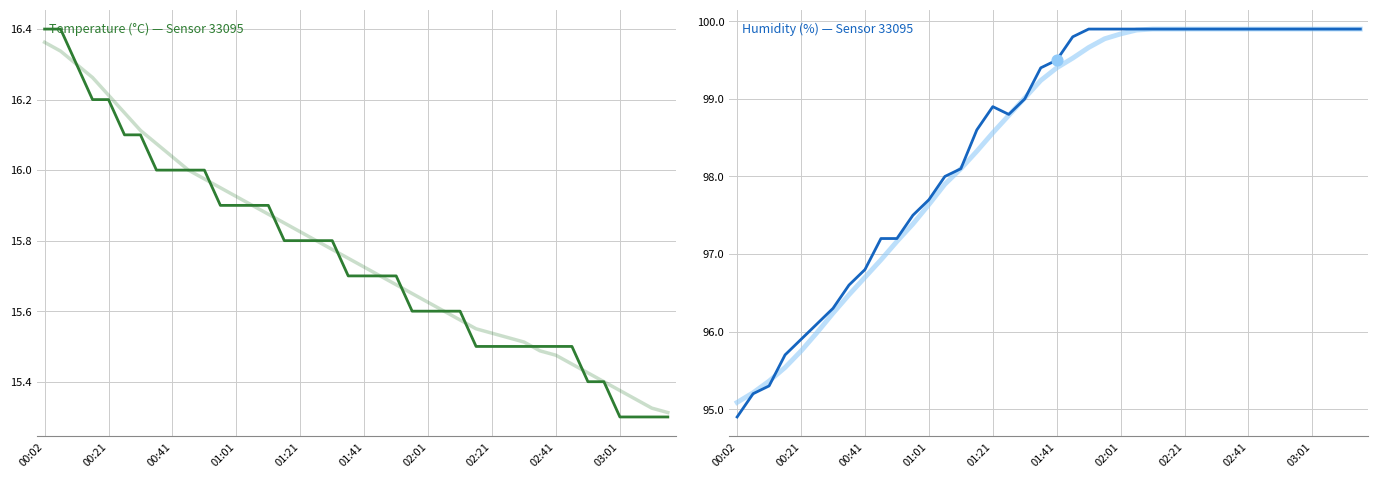

At how many categories does at least one series exceed 79?

40